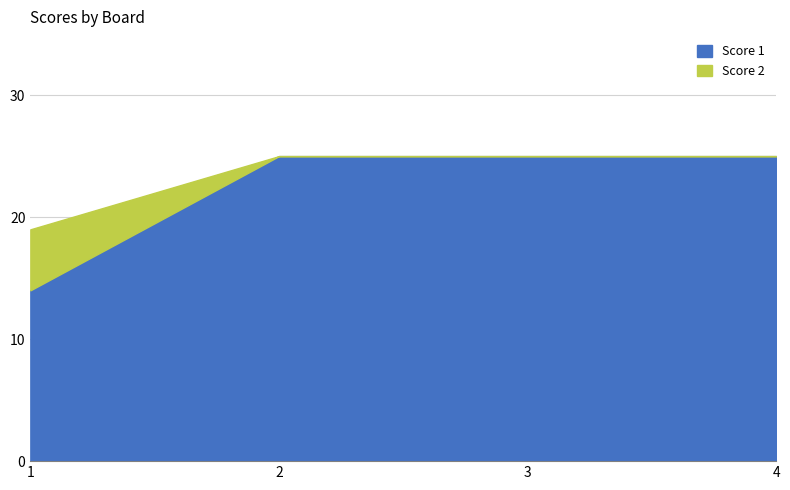

Does the chart have visible grid lines?

Yes